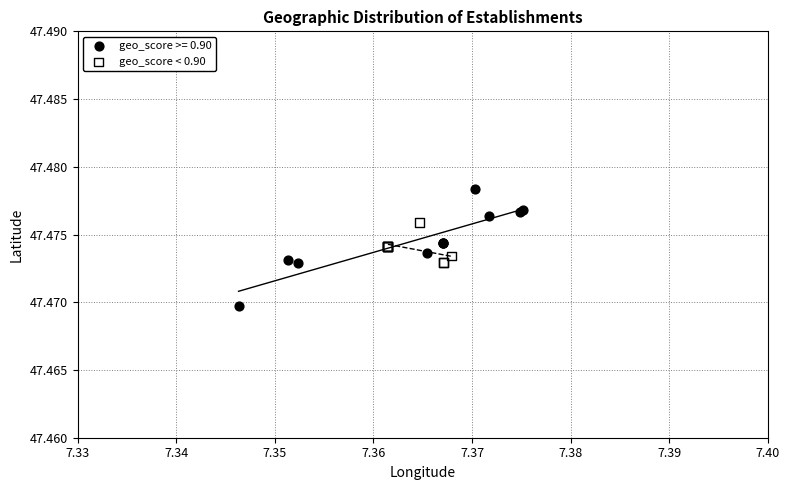

Which series contains the lowest Y value?

geo_score >= 0.90